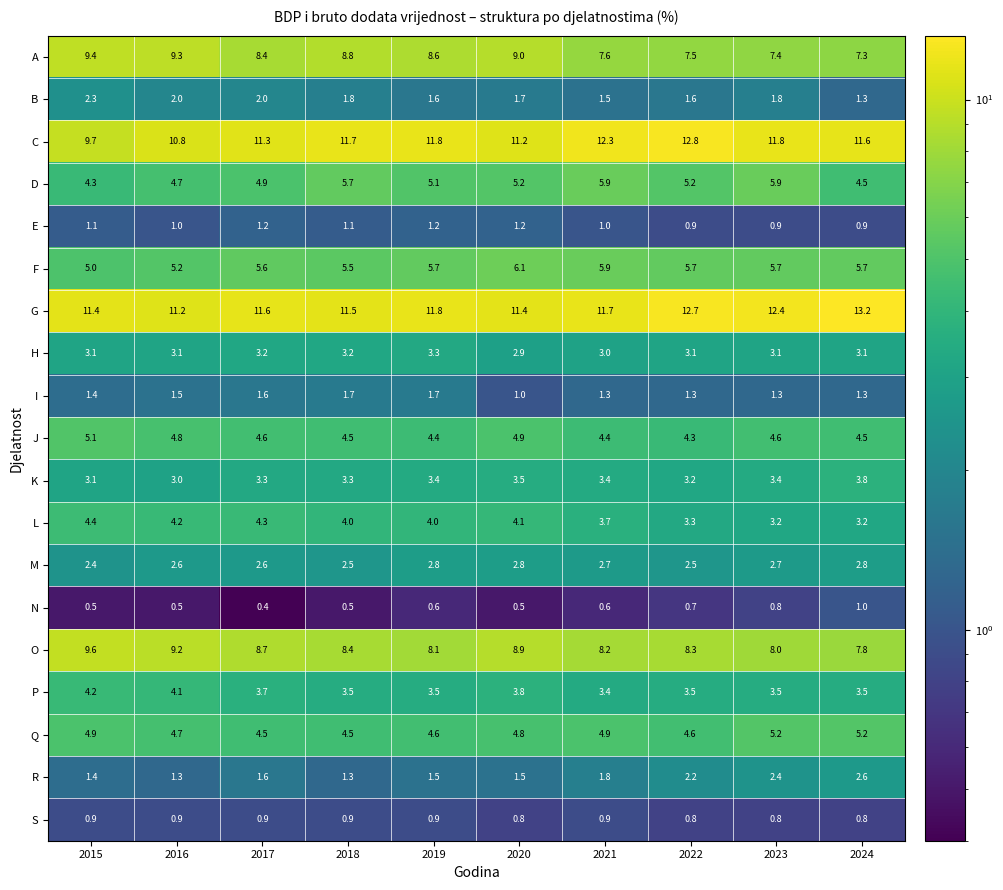

What is the average value of the Q series?

4.8